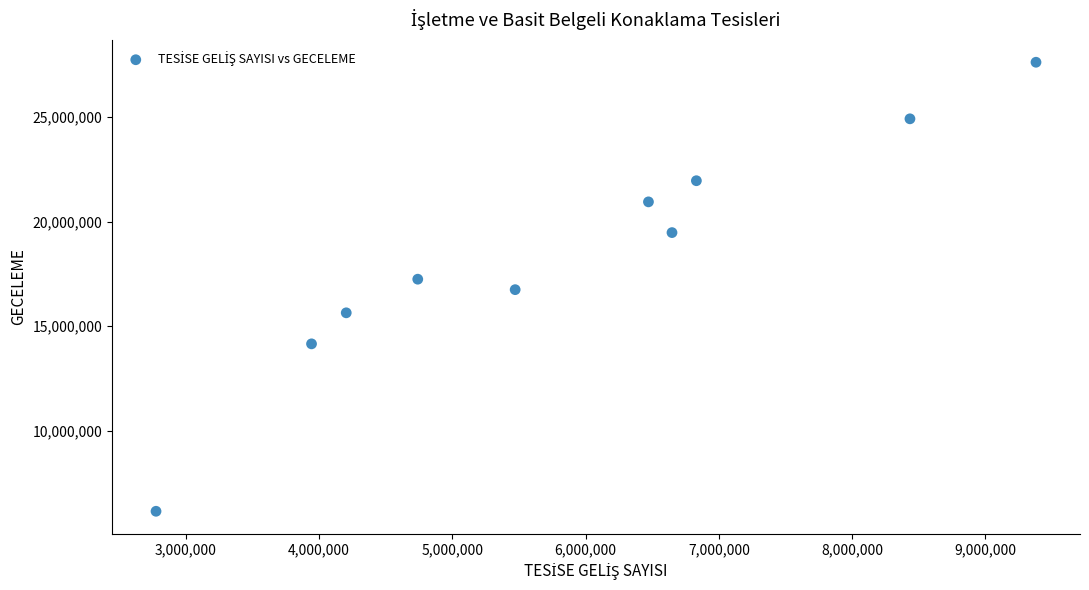

What is the range of Y values (max minus min)?

21459629